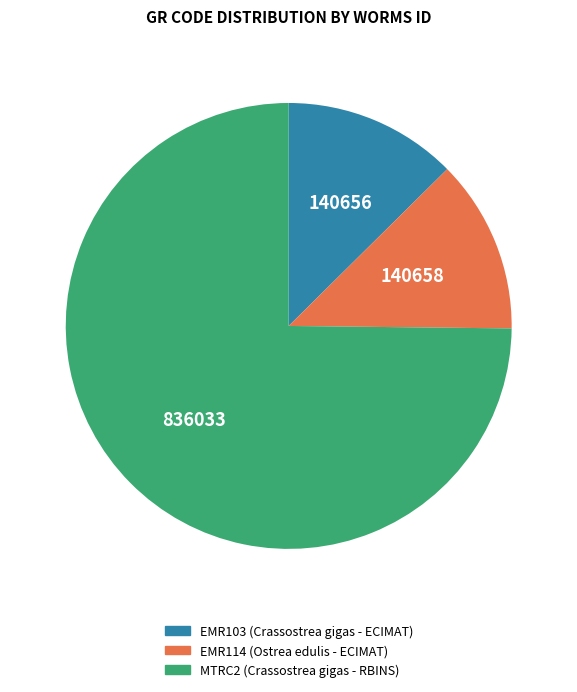

How many slices are in this pie chart?

3